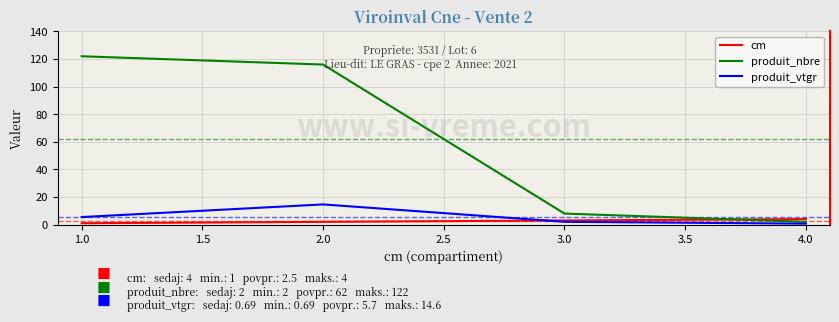

True or false: produit_vtgr has more than 0 points higher than both neighbors.

True